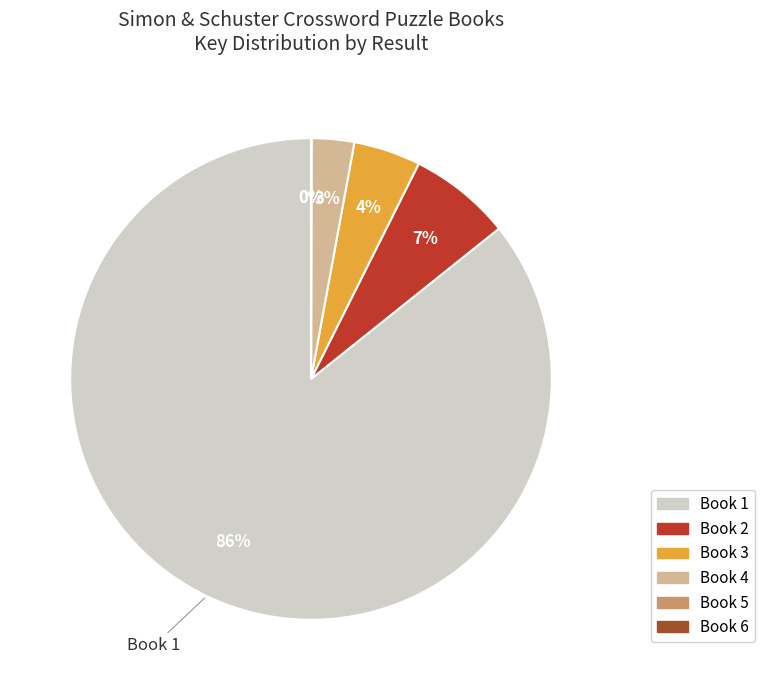

Do Book 2 and Book 3 together represent more than half of the pie?

No